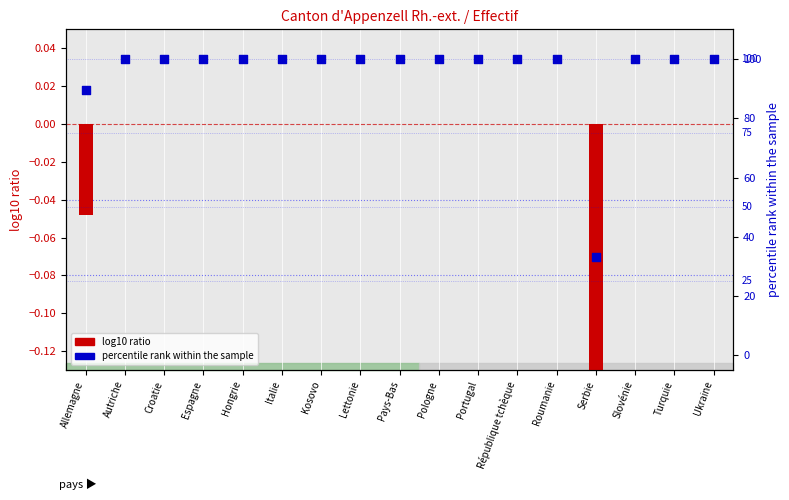

What is the total value across all series at Portugal?

100.0